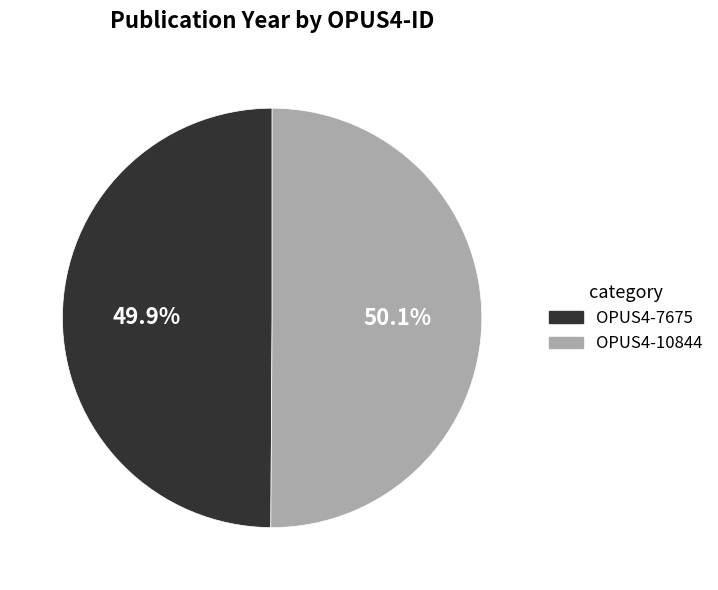

Does any single category account for the majority?

Yes